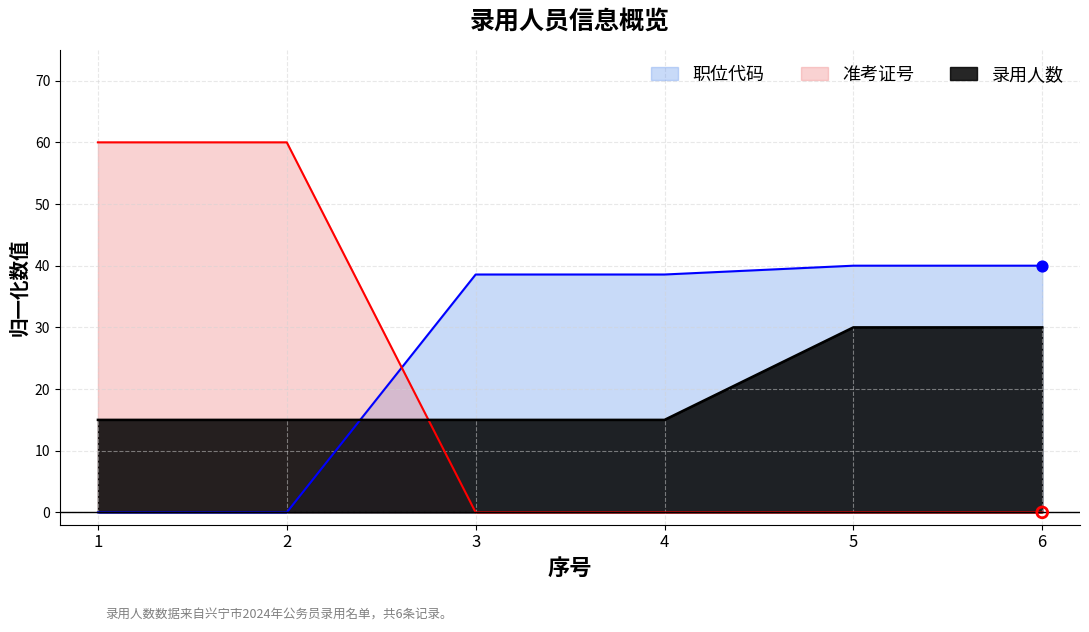

Which series contains the lowest Y value?

准考证号